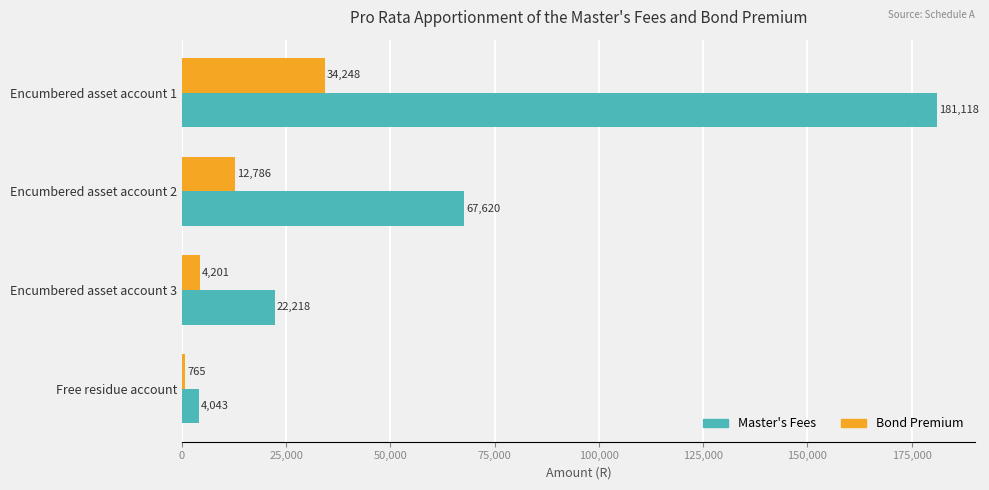

Which series has the largest total across all categories?

Master's Fees